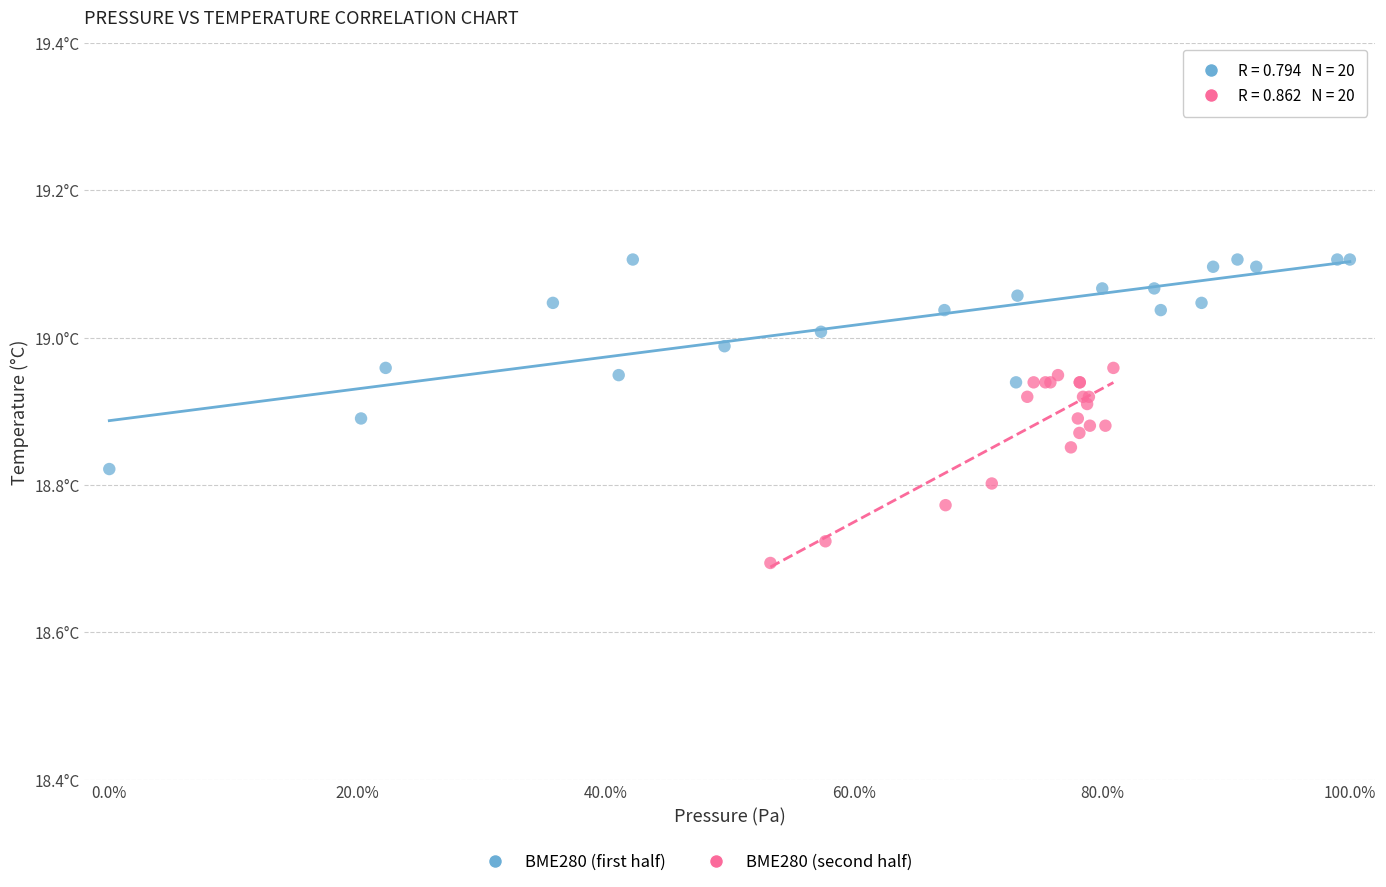

Which series contains the lowest Y value?

BME280 (second half)